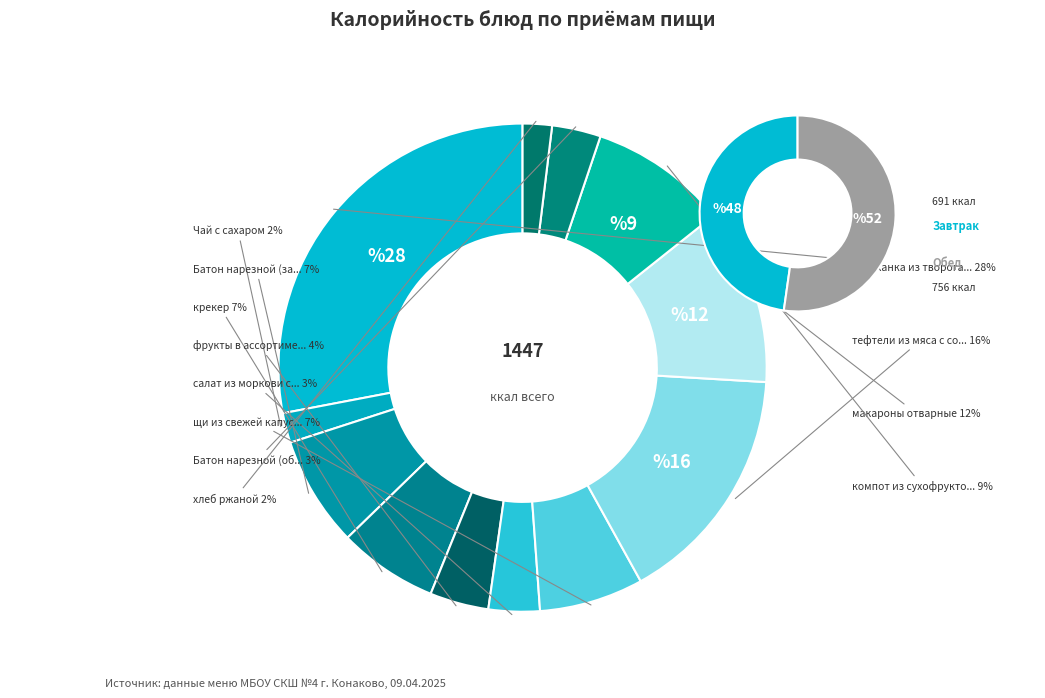

Count the number of slices in the pie.

12